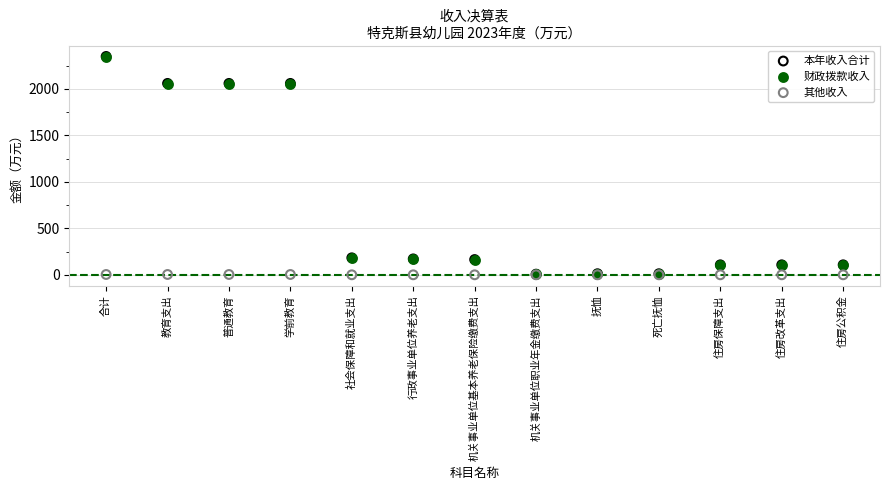

Which series has the largest Y range (max minus min)?

本年收入合计